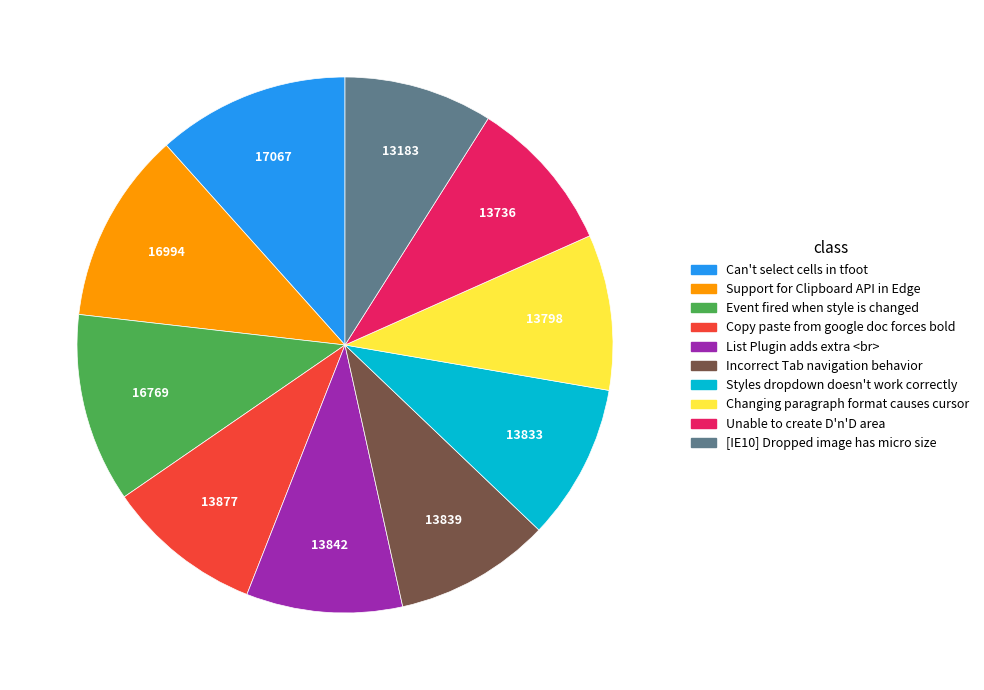

What is the ratio of the value at [IE10] Dropped image has micro size to the value at Can't select cells in tfoot?

0.8